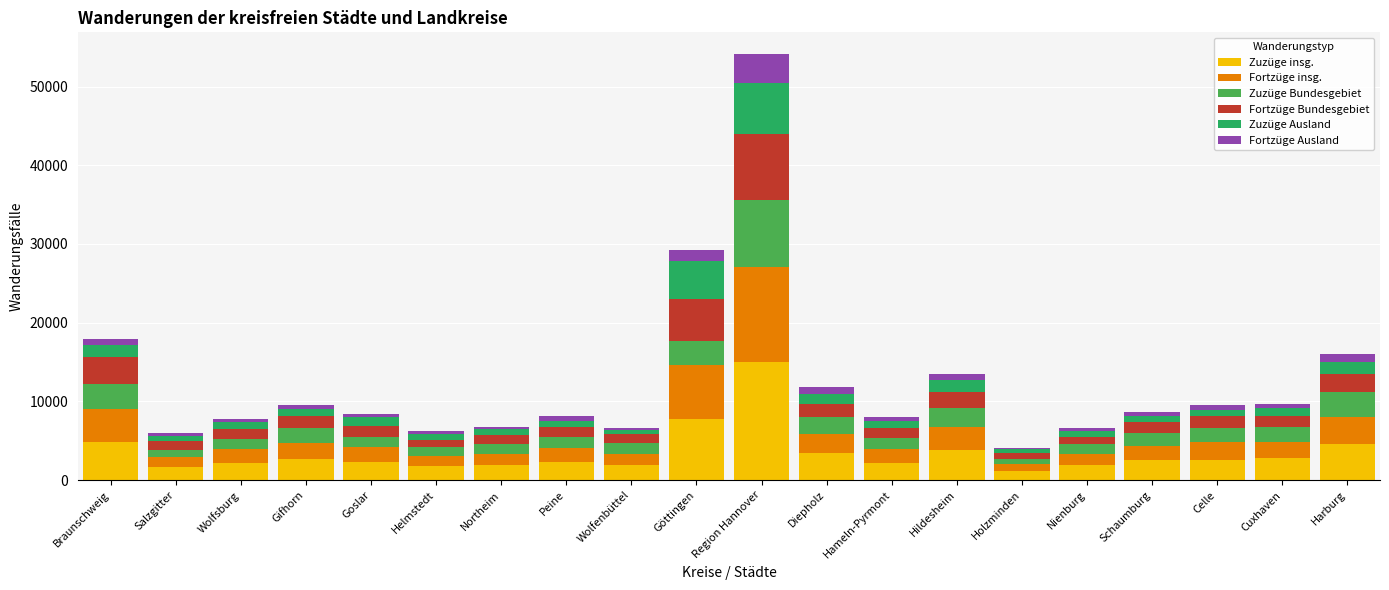

The value of Zuzüge insg. at Hameln-Pyrmont is 2245. True or false?

True